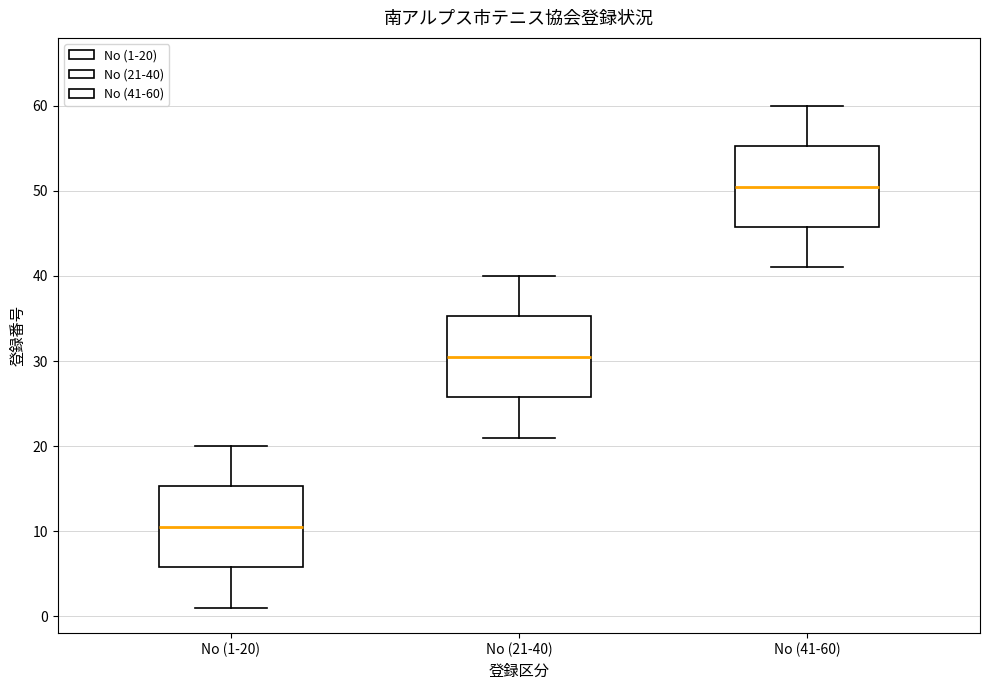

Where is the lower edge of the box for No (21-40) on the y-axis? The values are not printed on the chart, so give them approximately, as read against the axis.

26